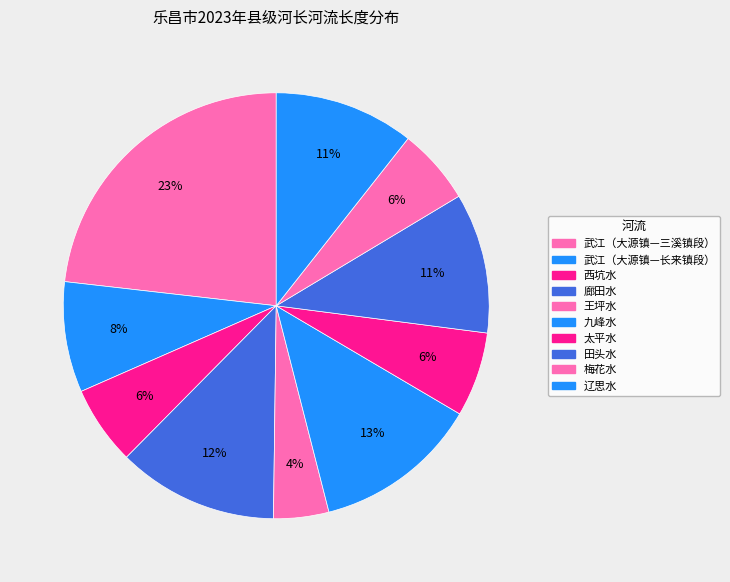

Count the number of slices in the pie.

10